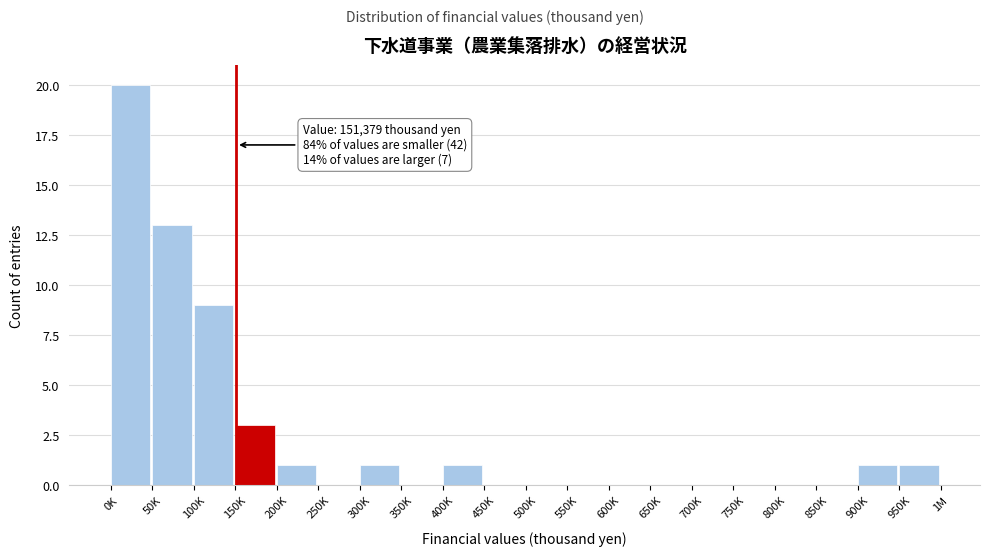

Reading right to left, what are all the values shown in this chart?

950K=1	900K=1	850K=0	800K=0	750K=0	700K=0	650K=0	600K=0	550K=0	500K=0	450K=0	400K=1	350K=0	300K=1	250K=0	200K=1	150K=3	100K=9	50K=13	0K=20